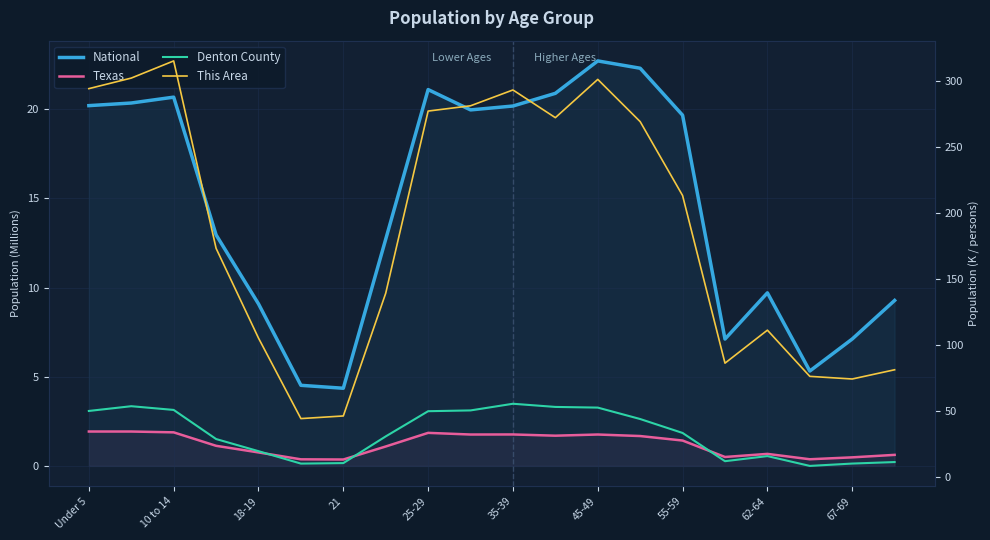

What are all the series names shown in the legend?

National, Texas, Denton County, This Area